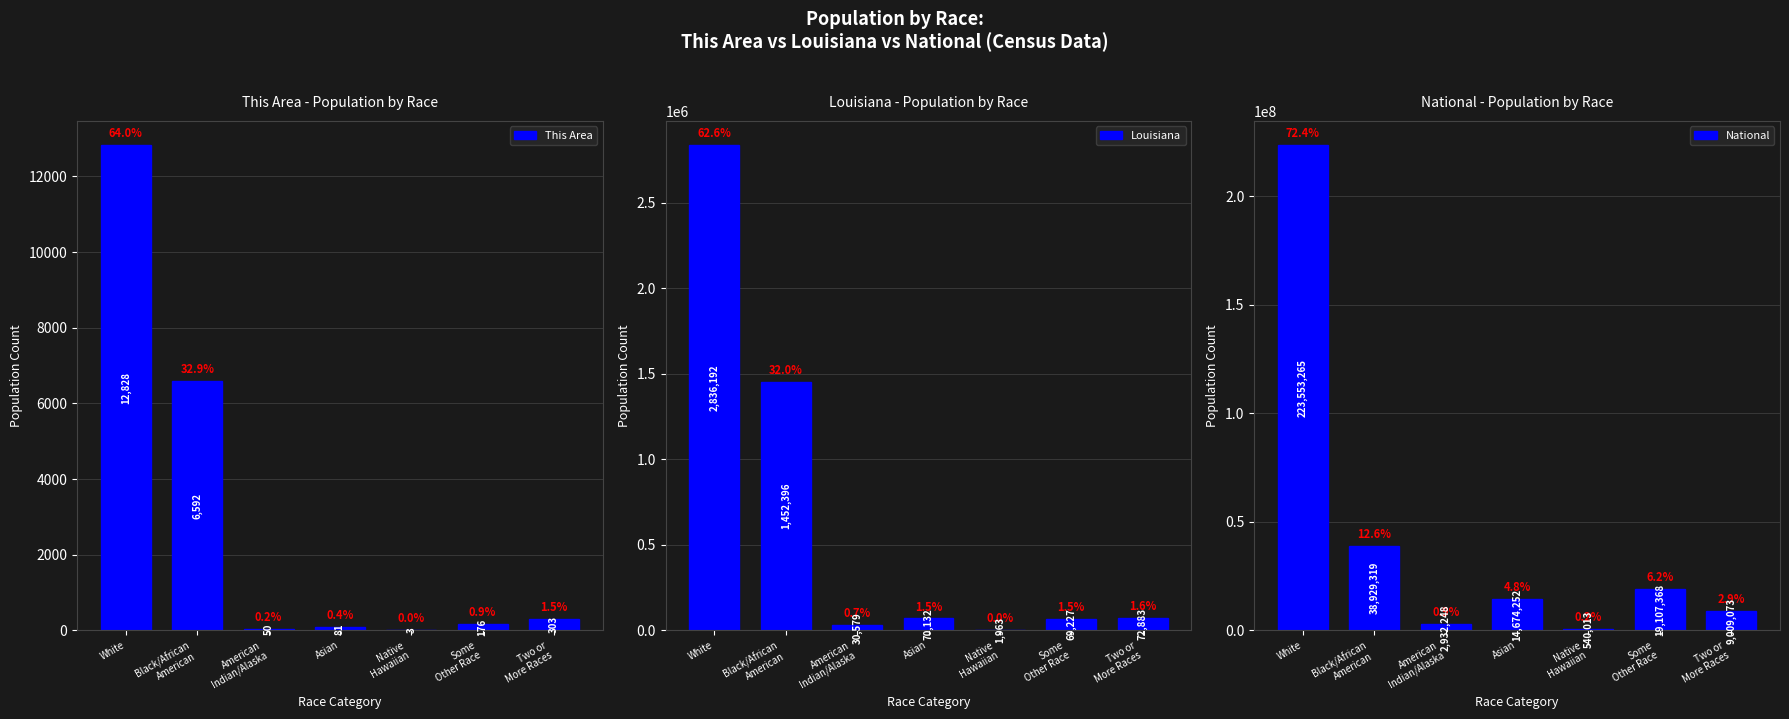

The National series shows 51042404 at Black/African
American. True or false?

False